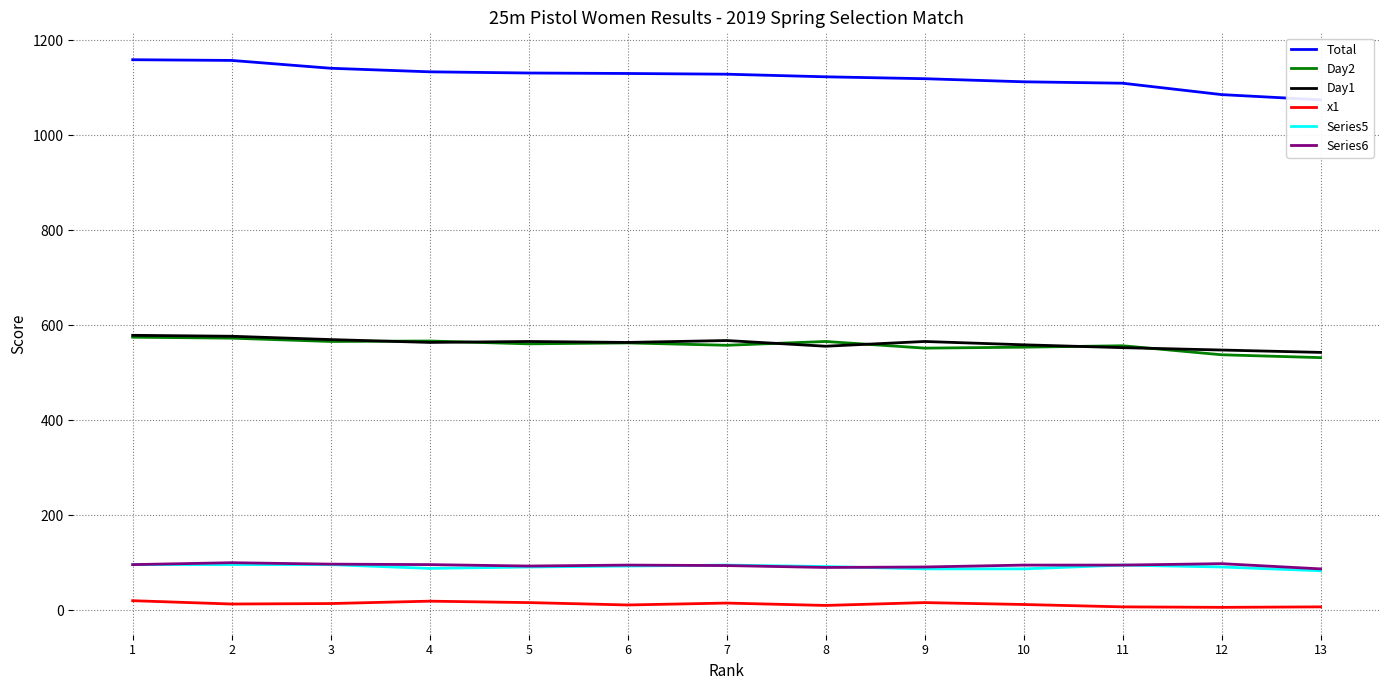

At which category is the sum across all series the highest?

1